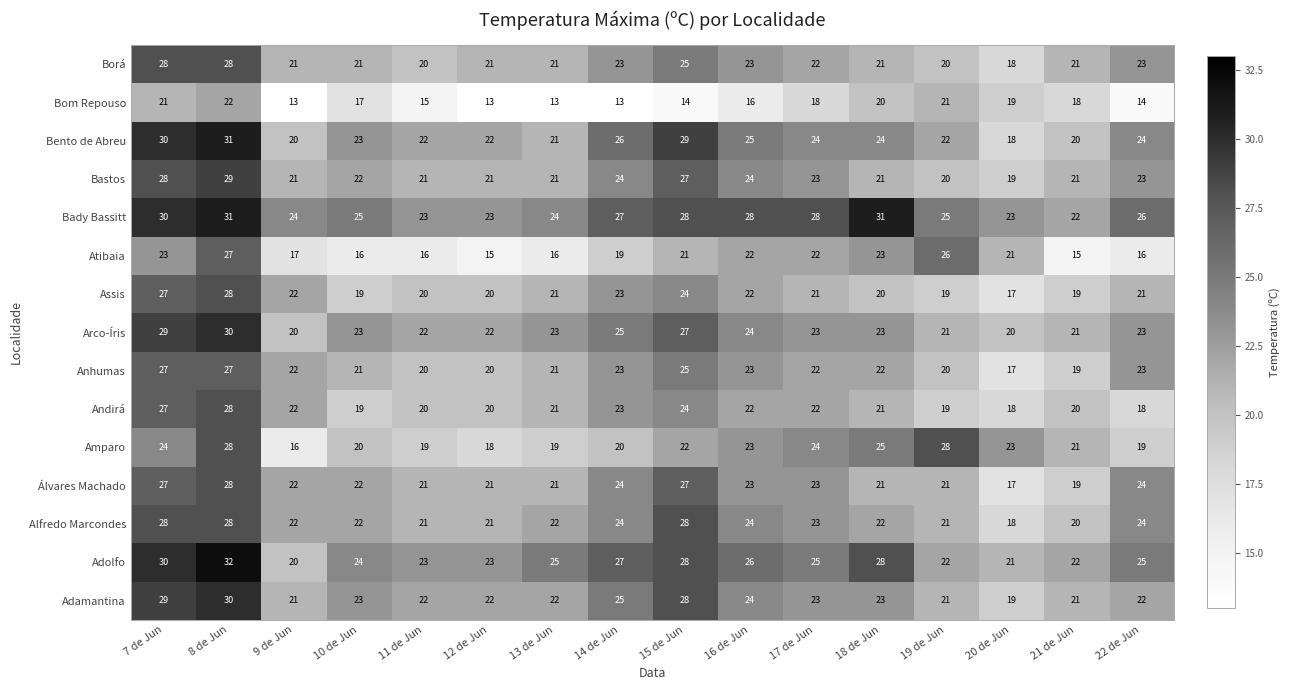

At how many categories does at least one series exceed 20?

16